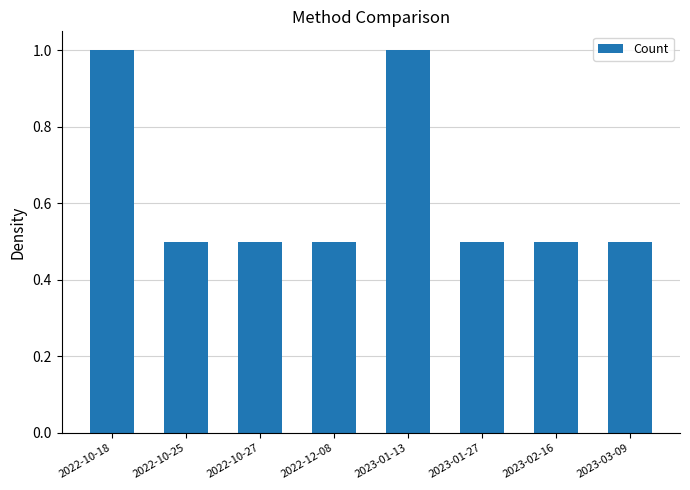

What is the label of the 6th bar from the right?

2022-10-27